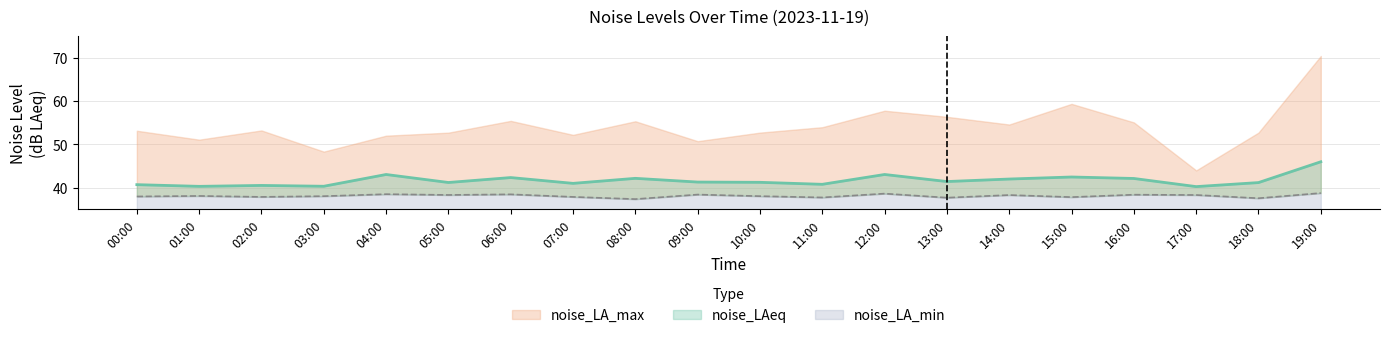

What position from the left is 03:00?

4